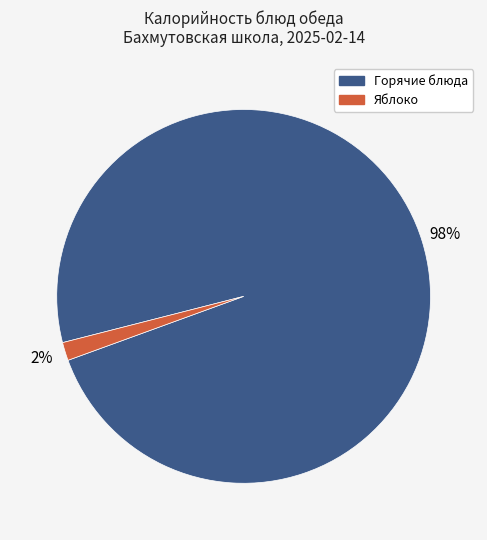

Is there a majority slice in this chart?

Yes